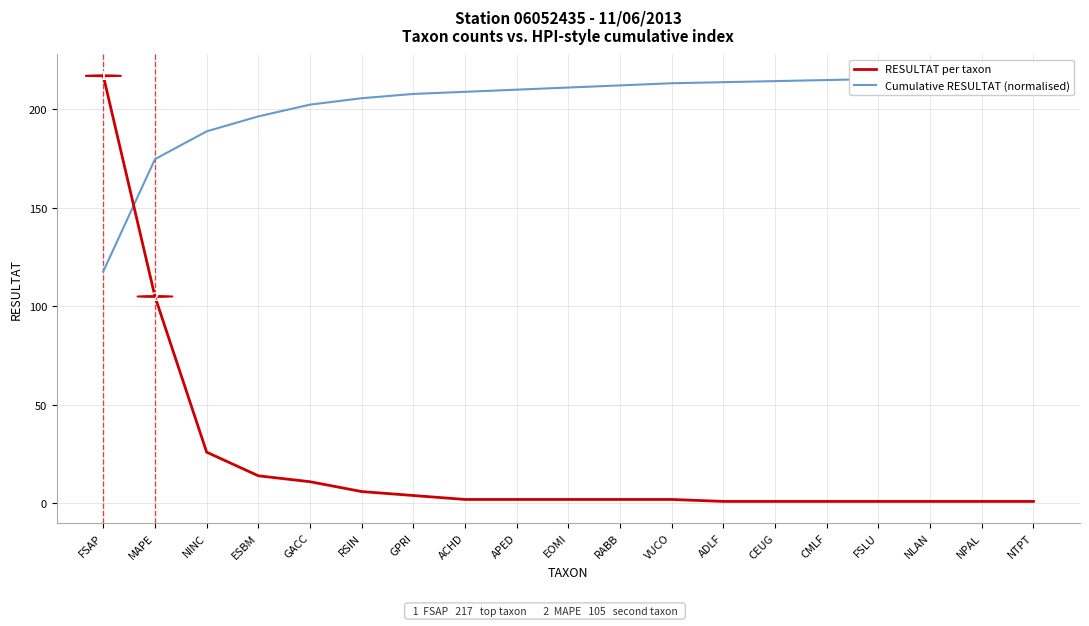

How many distinct data groups are displayed?

2